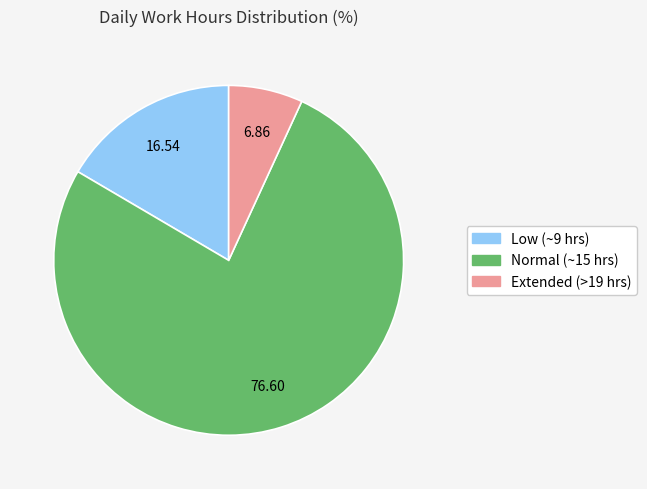

Is there any slice that represents more than half of the pie?

Yes